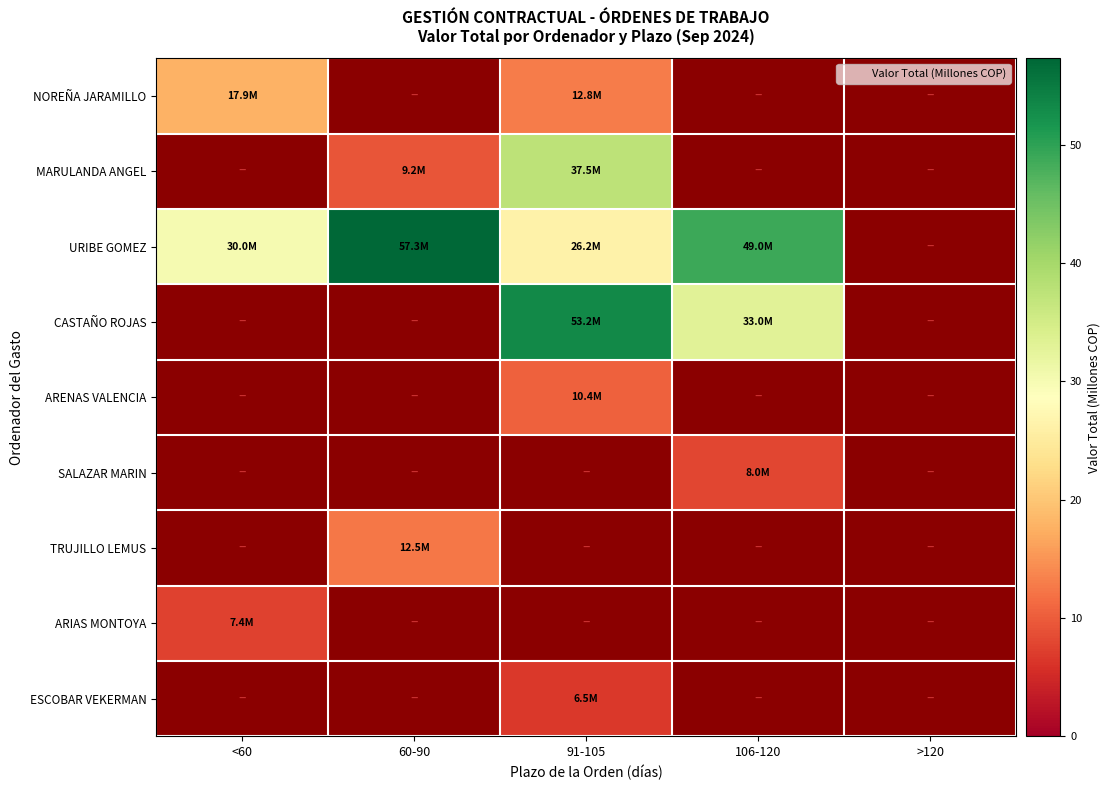

How many distinct data groups are displayed?

9